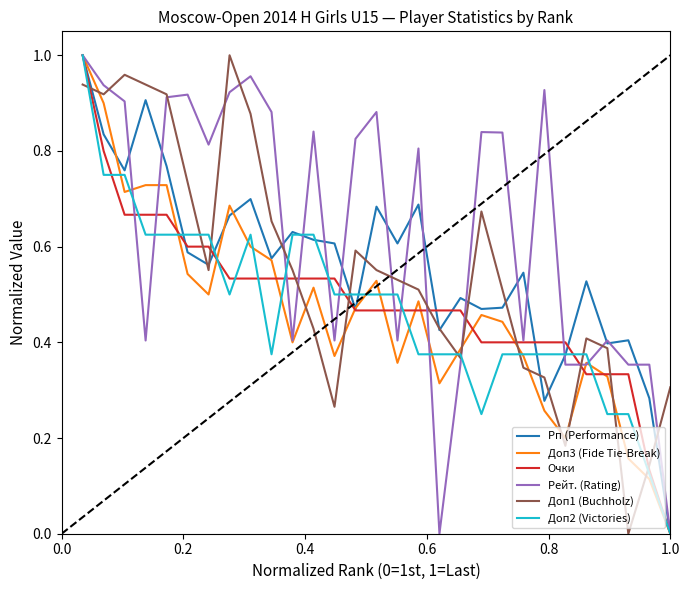

What is the sum of all Рп (Performance) values?

16.3